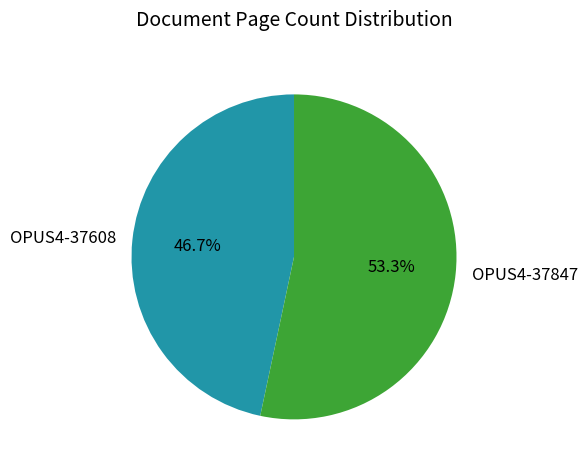

What is the ratio of the value at OPUS4-37847 to the value at OPUS4-37608?

1.1